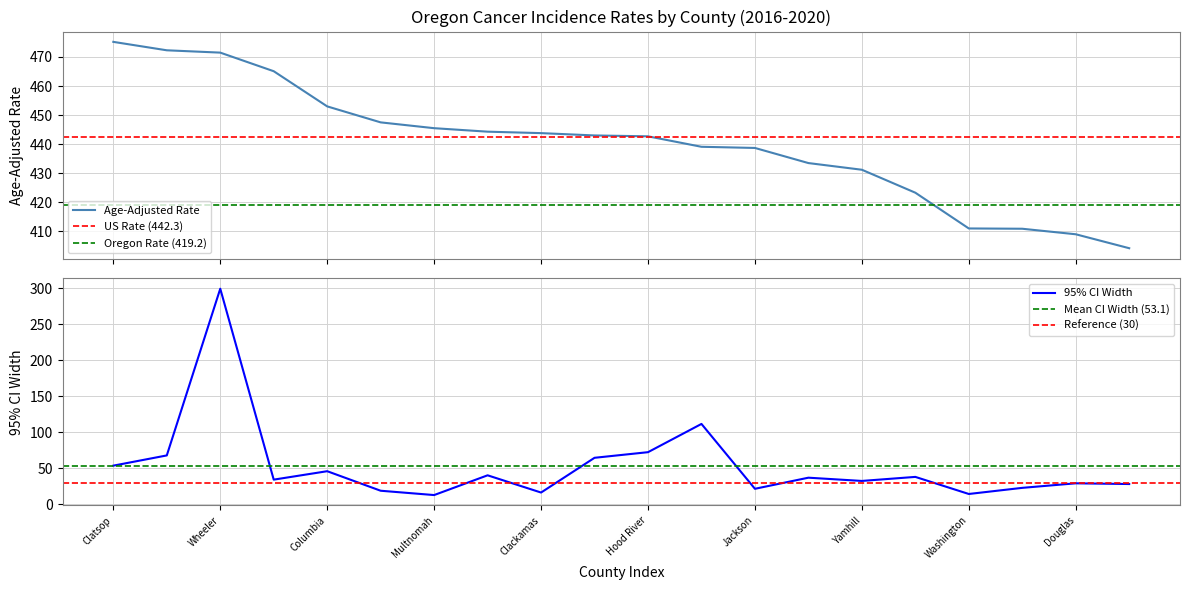

True or false: Upper 95% CI and Age-Adjusted Rate intersect in this chart.

False